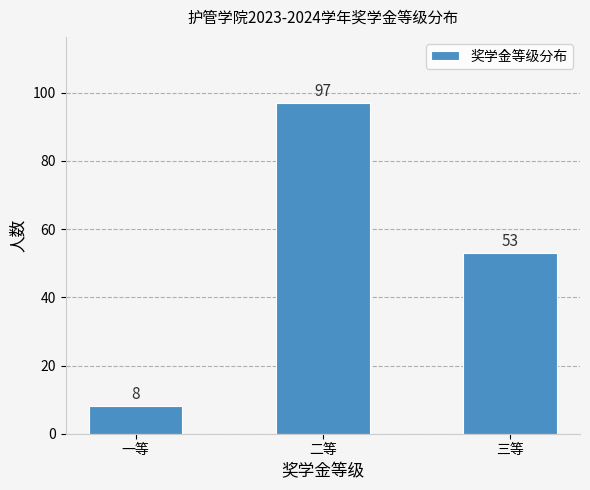

Reading left to right, extract all data points from this chart.

一等=8	二等=97	三等=53